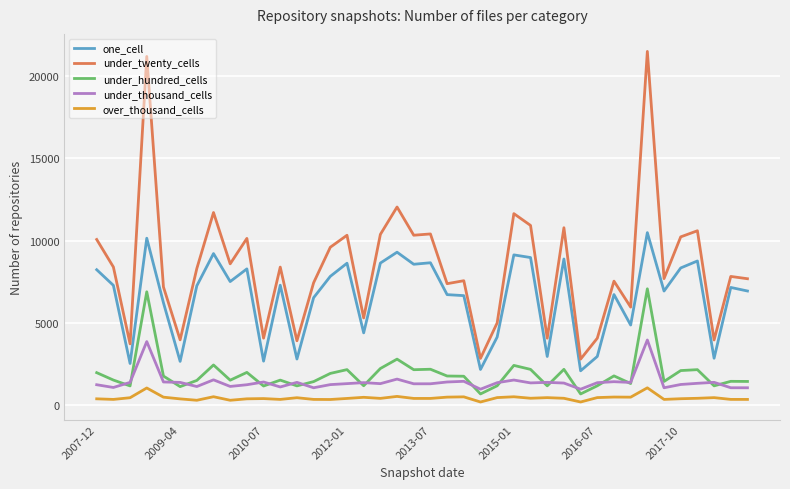

List the series in order of their peak value, lowest first.

over_thousand_cells, under_thousand_cells, under_hundred_cells, one_cell, under_twenty_cells